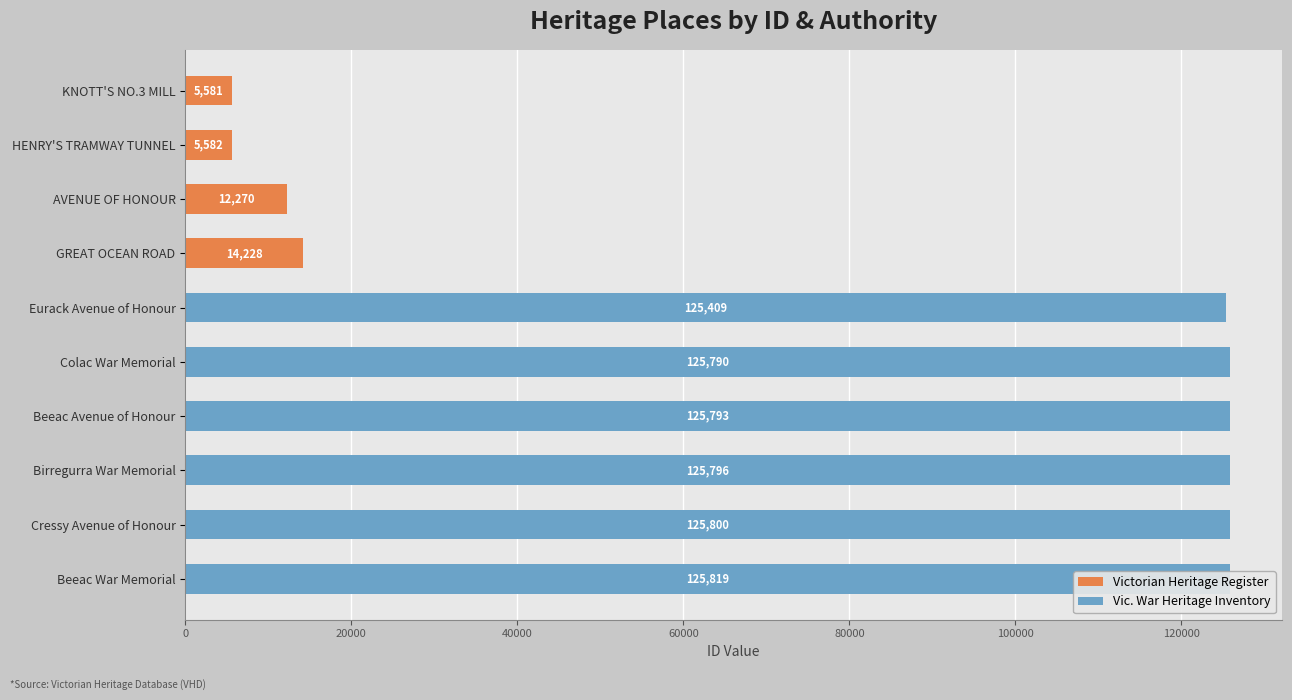

Rank the categories by value from lowest to highest.

KNOTT'S NO.3 MILL, HENRY'S TRAMWAY TUNNEL, AVENUE OF HONOUR, GREAT OCEAN ROAD, Eurack Avenue of Honour, Colac War Memorial, Beeac Avenue of Honour, Birregurra War Memorial, Cressy Avenue of Honour, Beeac War Memorial